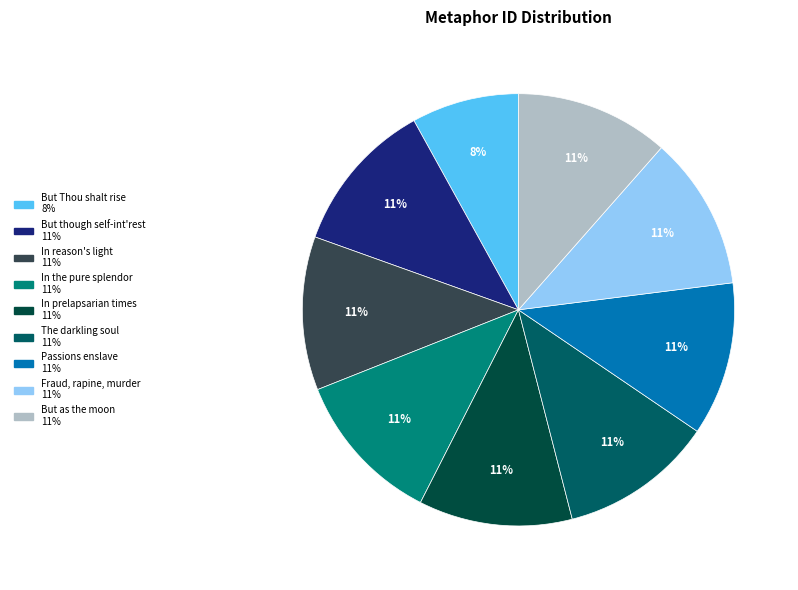

To the nearest percent, what is the difference between the largest and smallest slice percentages?

3%